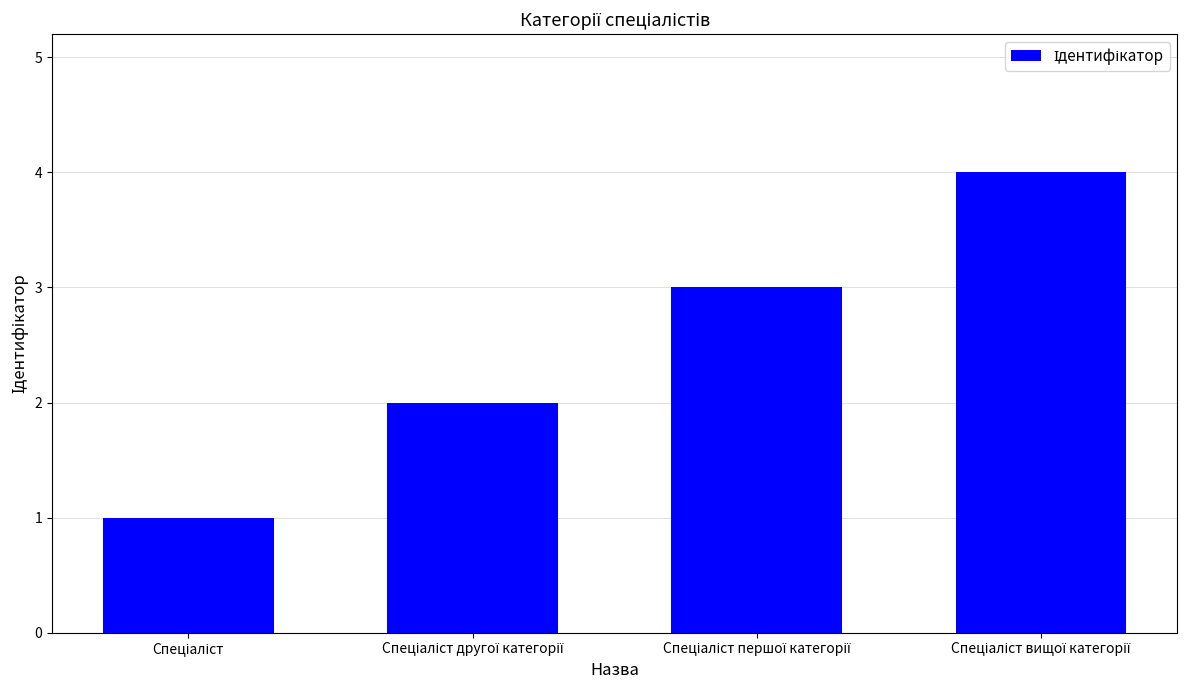

Reading left to right, extract all data points from this chart.

1	2	3	4